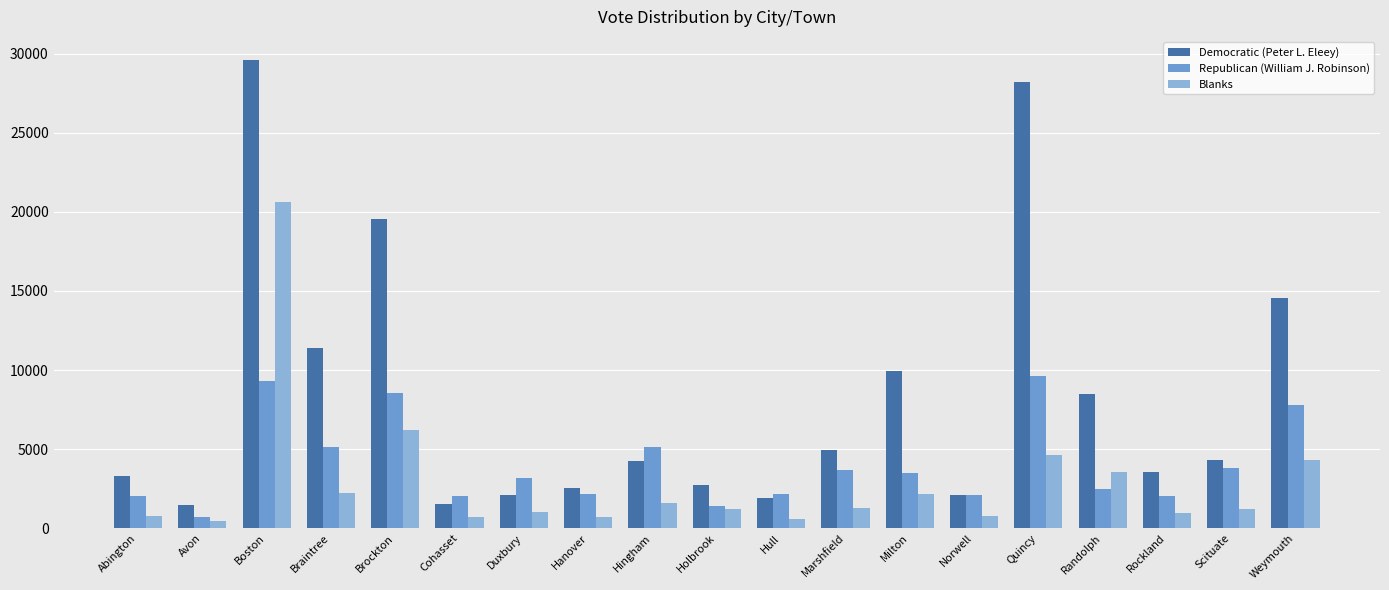

At which label is Democratic (Peter L. Eleey) closest to 15508?

Weymouth